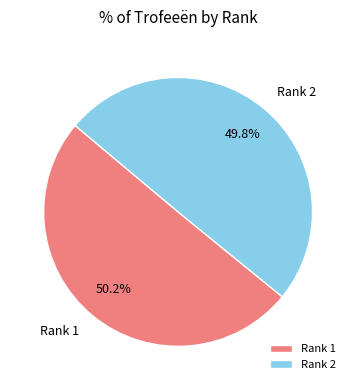

Is there a majority slice in this chart?

Yes